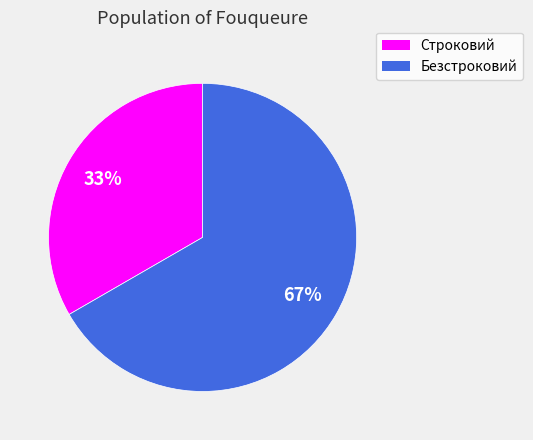

Combined, do Строковий and Безстроковий account for over 50%?

Yes